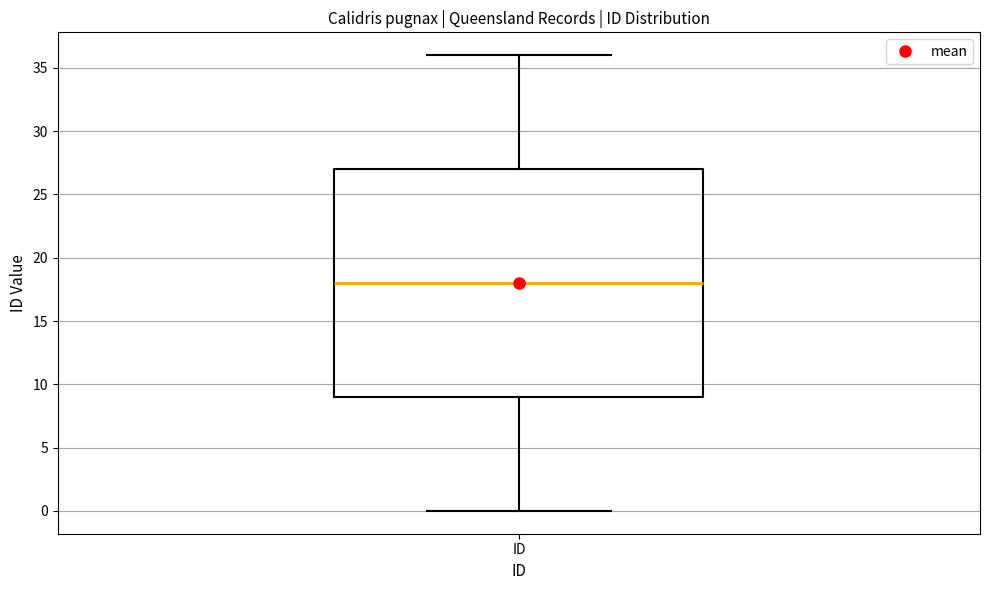

Transcribe this box plot: give where the median line is, the range the box spans, and where the two whiskers end, as read against the y-axis. The values are not printed on the chart, so give them approximately, as read against the axis.

median 18, box 9 to 27, whiskers 0 to 36